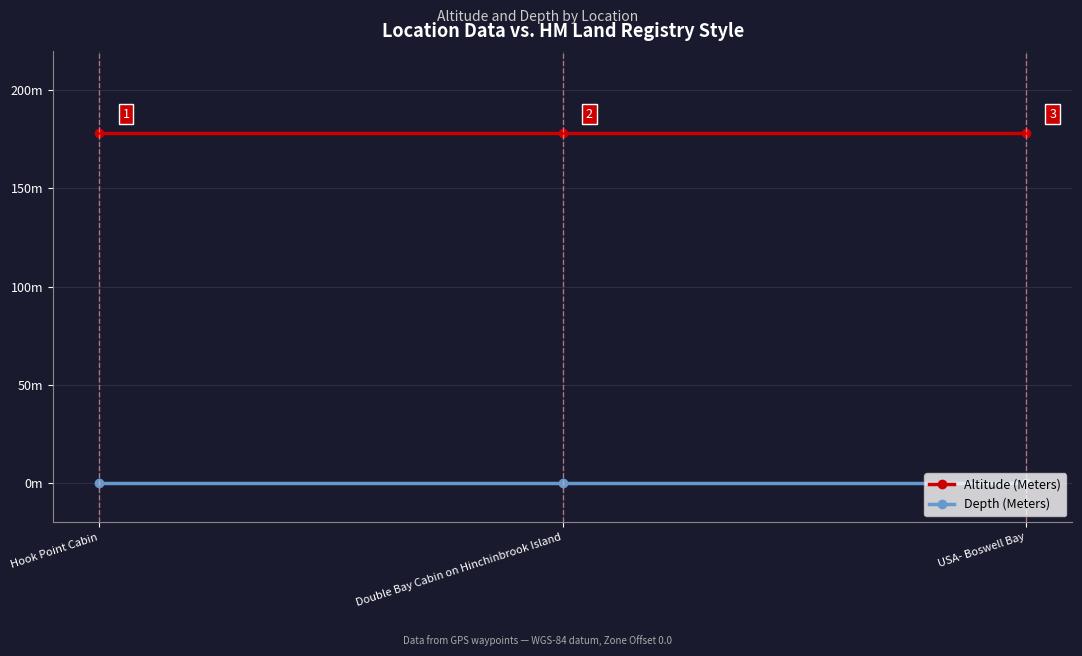

True or false: Altitude (Meters) has a value of 178 at Double Bay Cabin on Hinchinbrook Island.

True